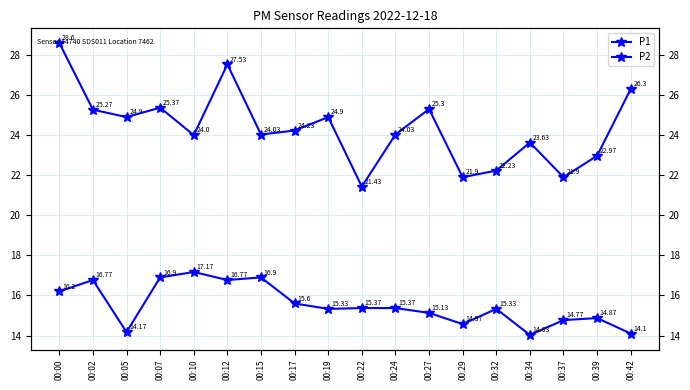

What is the total value across all series at 00:29?

36.5